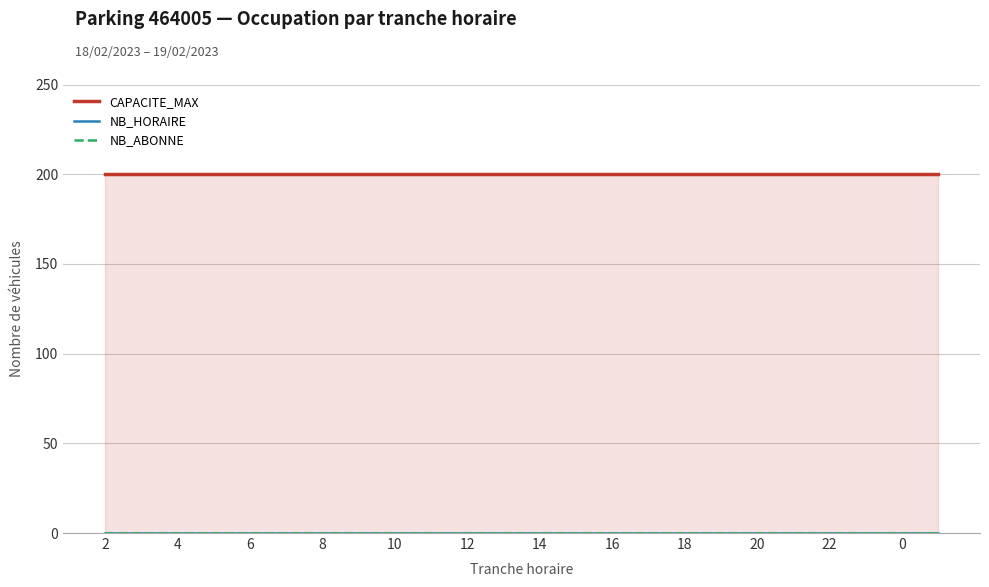

At how many categories does at least one series exceed 39?

24